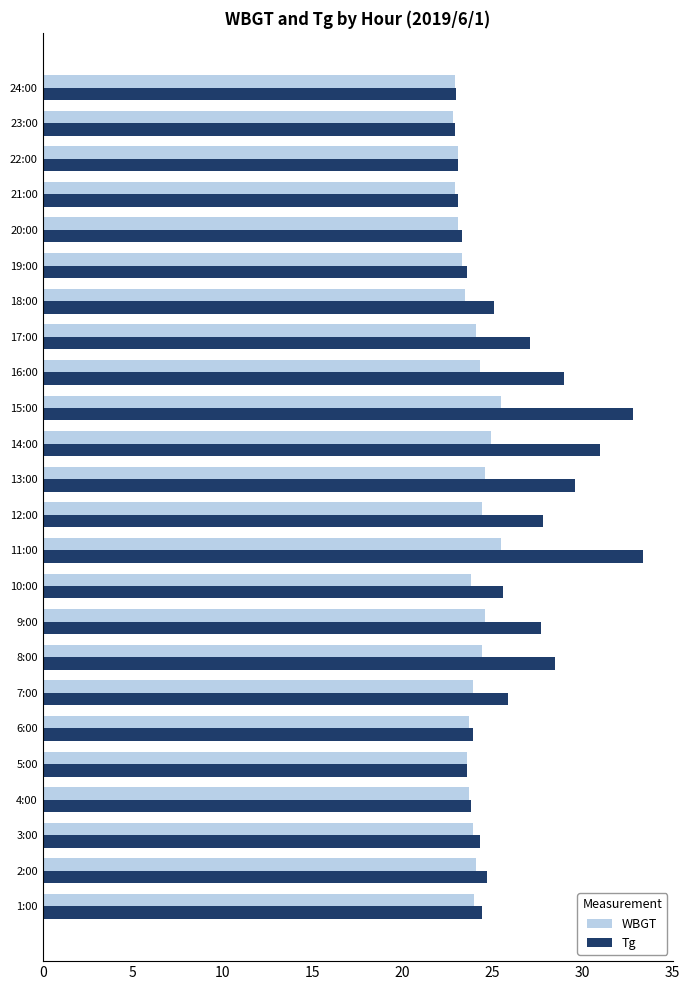

Is it true that WBGT equals 33.3 at 7:00?

False